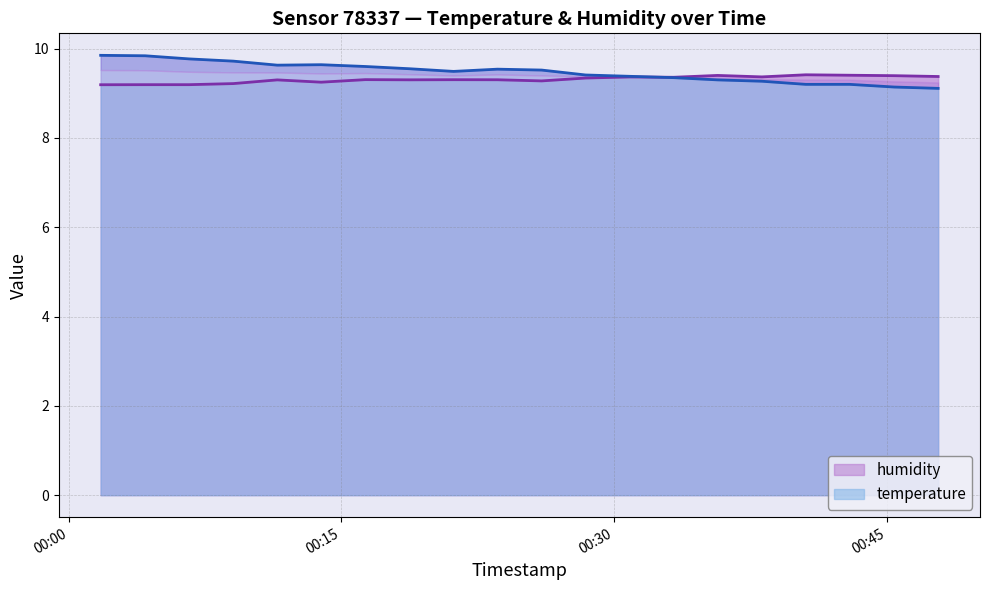

How many distinct data groups are displayed?

2